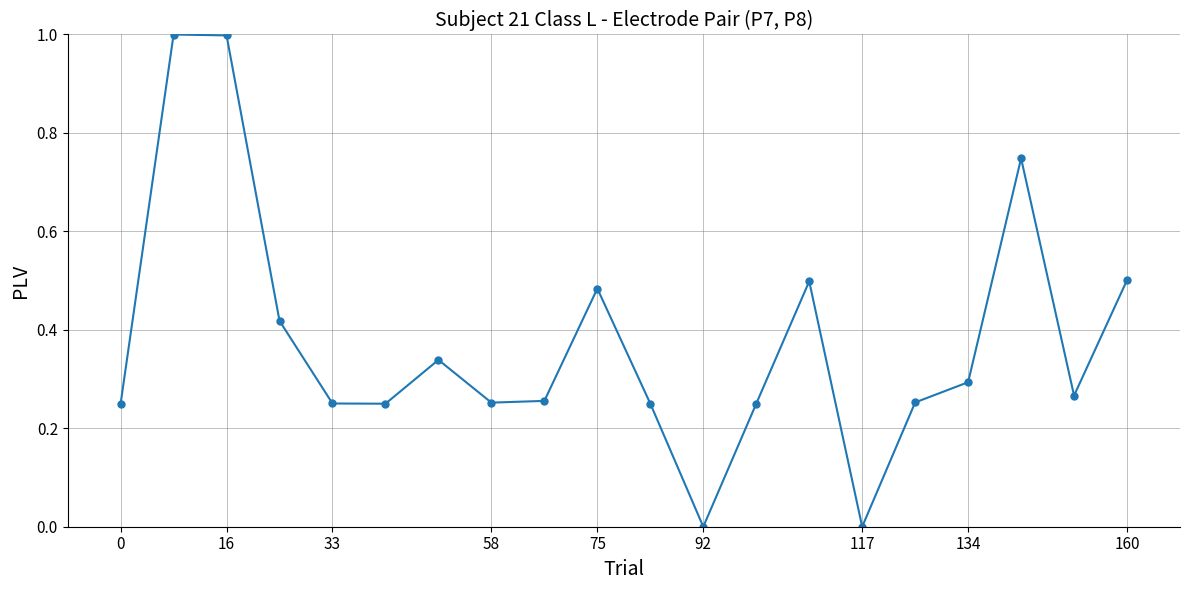

True or false: there are more than 0 points higher than both neighbors.

True